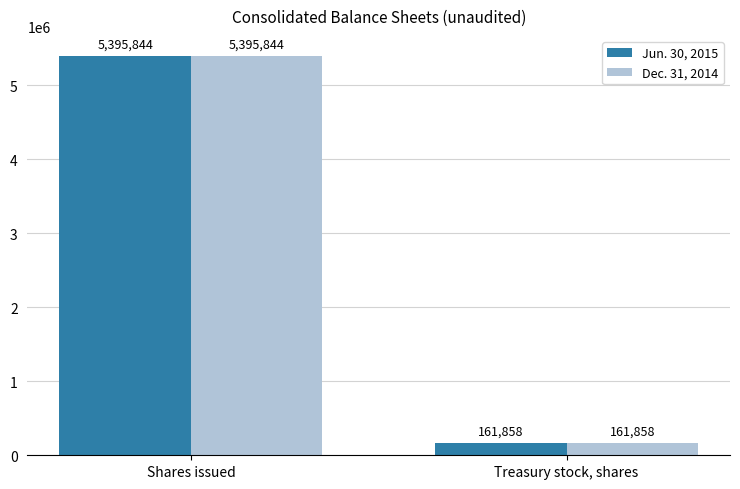

What is the sum of all Jun. 30, 2015 values?

5557702